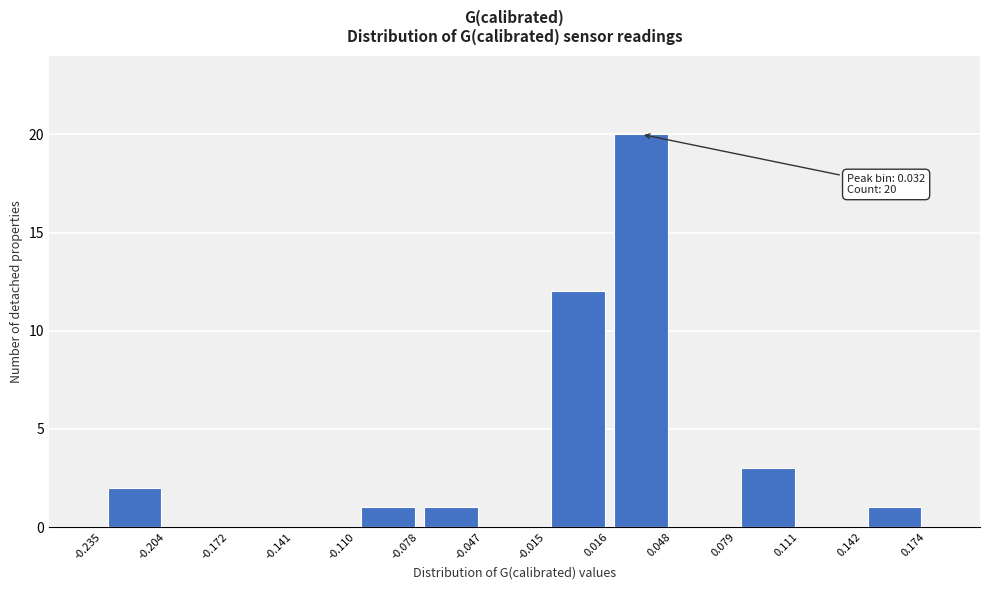

Over which range of the x-axis is the bar tallest?

0.016 to 0.048